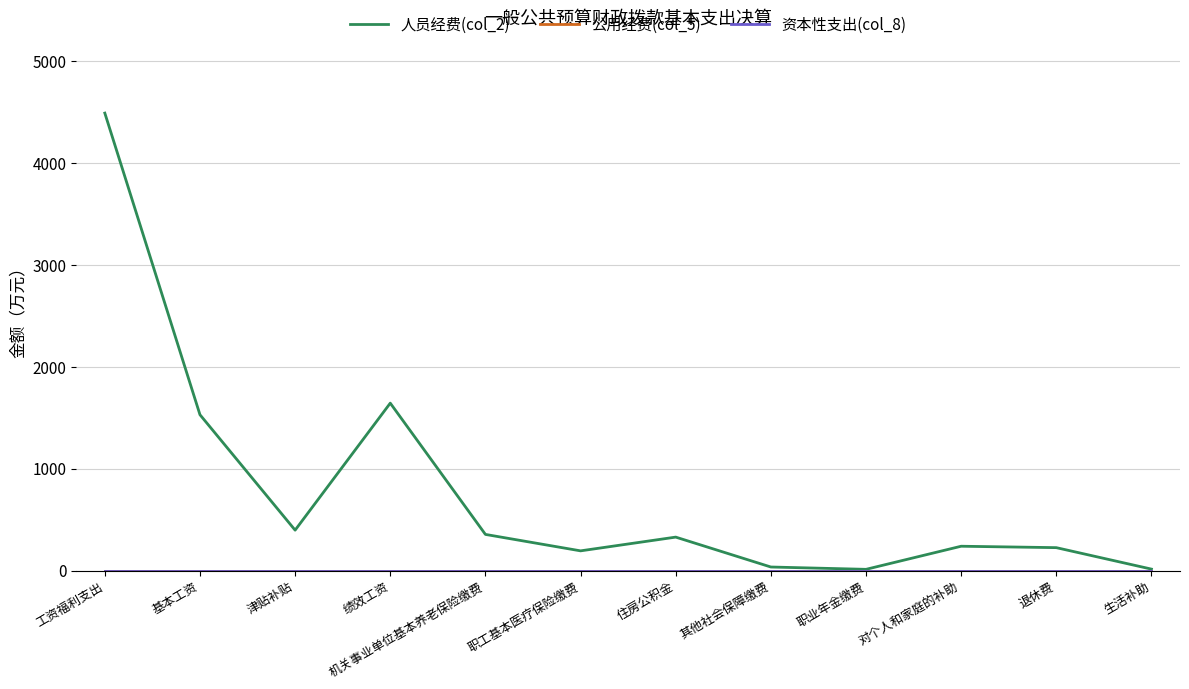

Does the chart have visible grid lines?

Yes